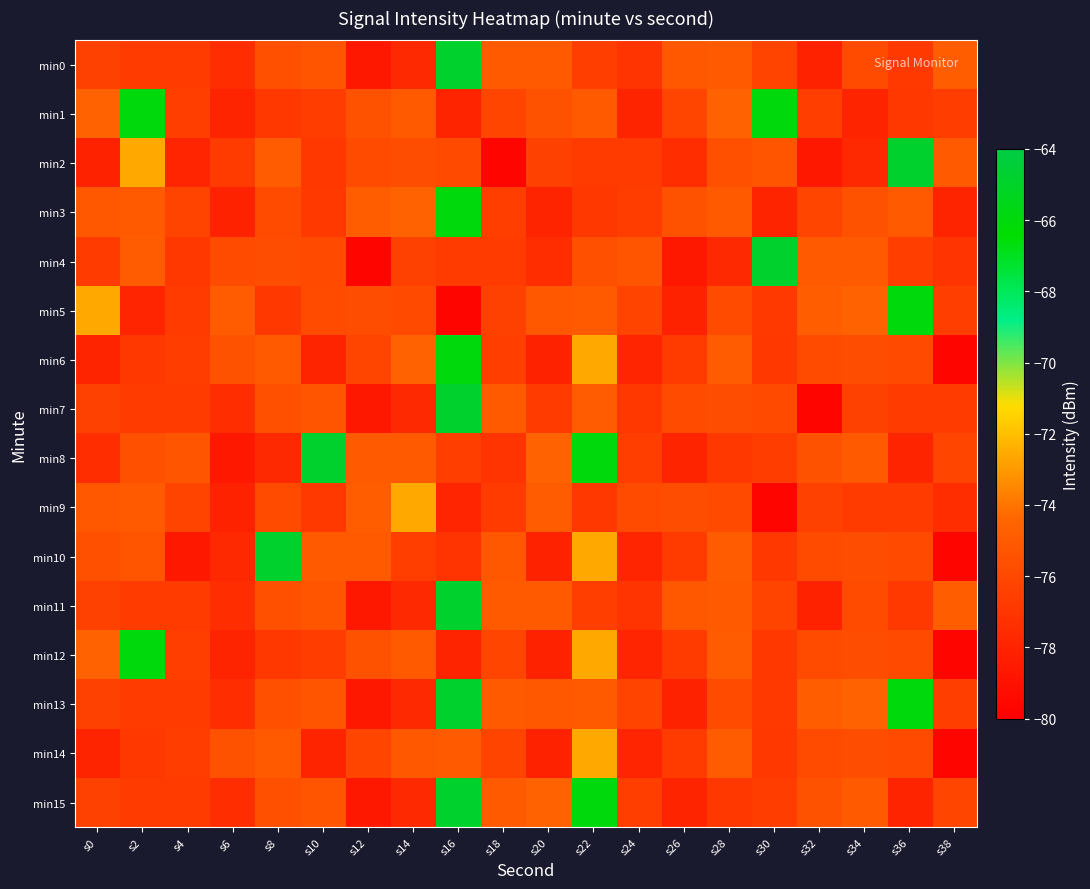

What is the total value across all series at s36?

-1192.0